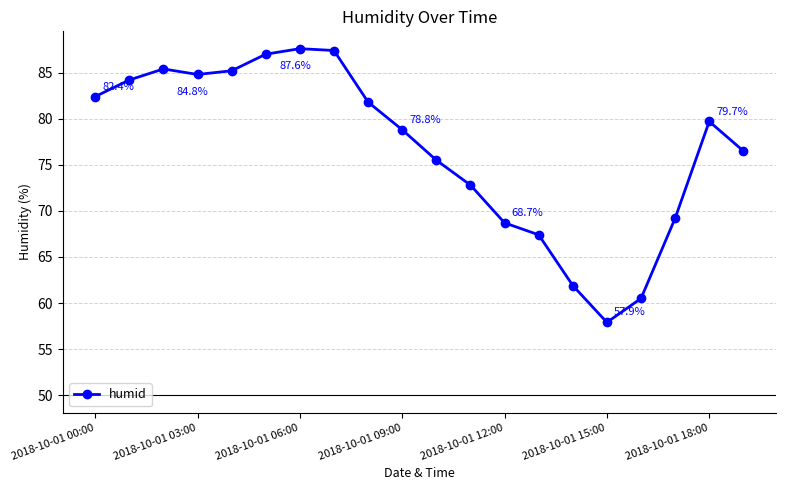

What is the maximum value shown in the chart?

87.6